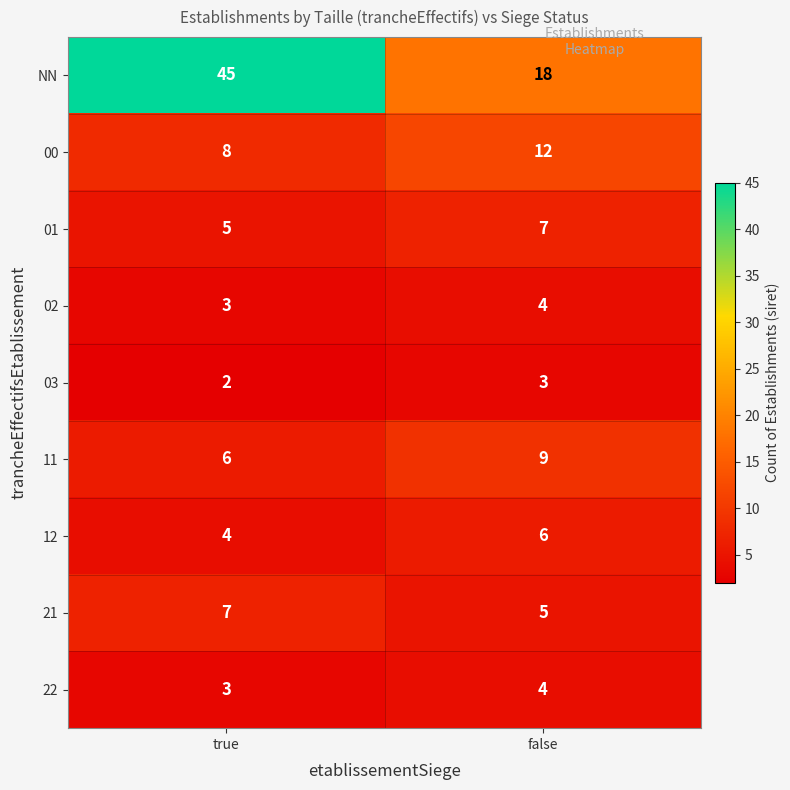

Is it true that NN equals 16 at true?

False